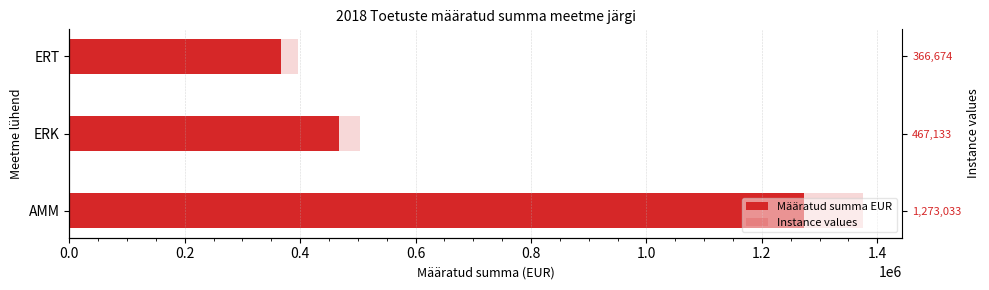

How many data points does each series have?

3